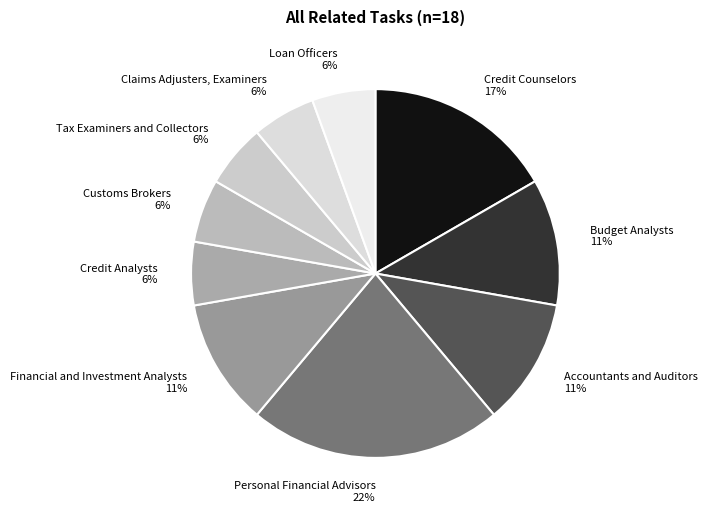

Approximately how many times larger is the value at Loan Officers compared to Claims Adjusters, Examiners?

1.0